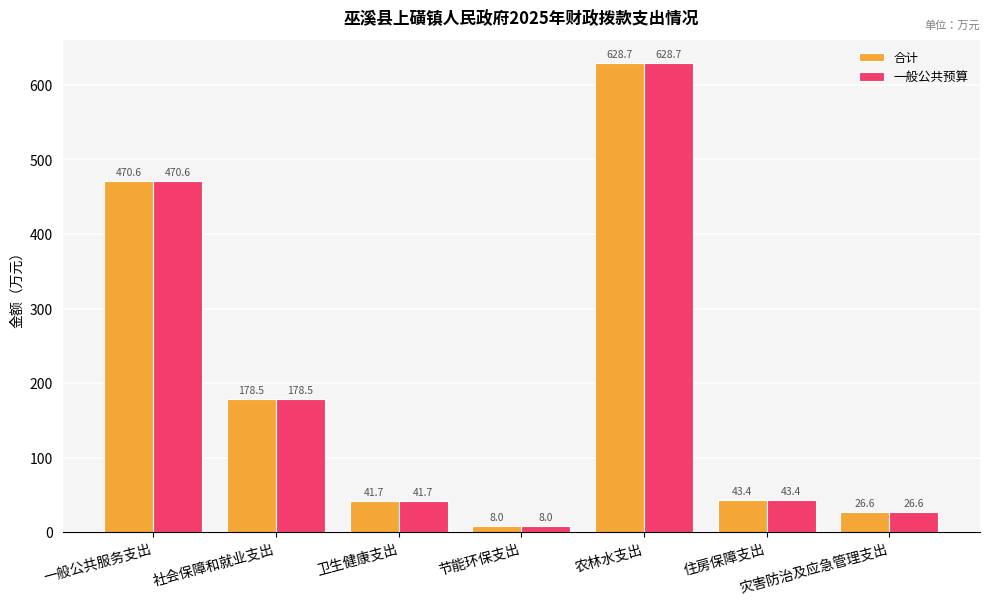

Rank the categories by 一般公共预算 value from highest to lowest.

农林水支出, 一般公共服务支出, 社会保障和就业支出, 住房保障支出, 卫生健康支出, 灾害防治及应急管理支出, 节能环保支出